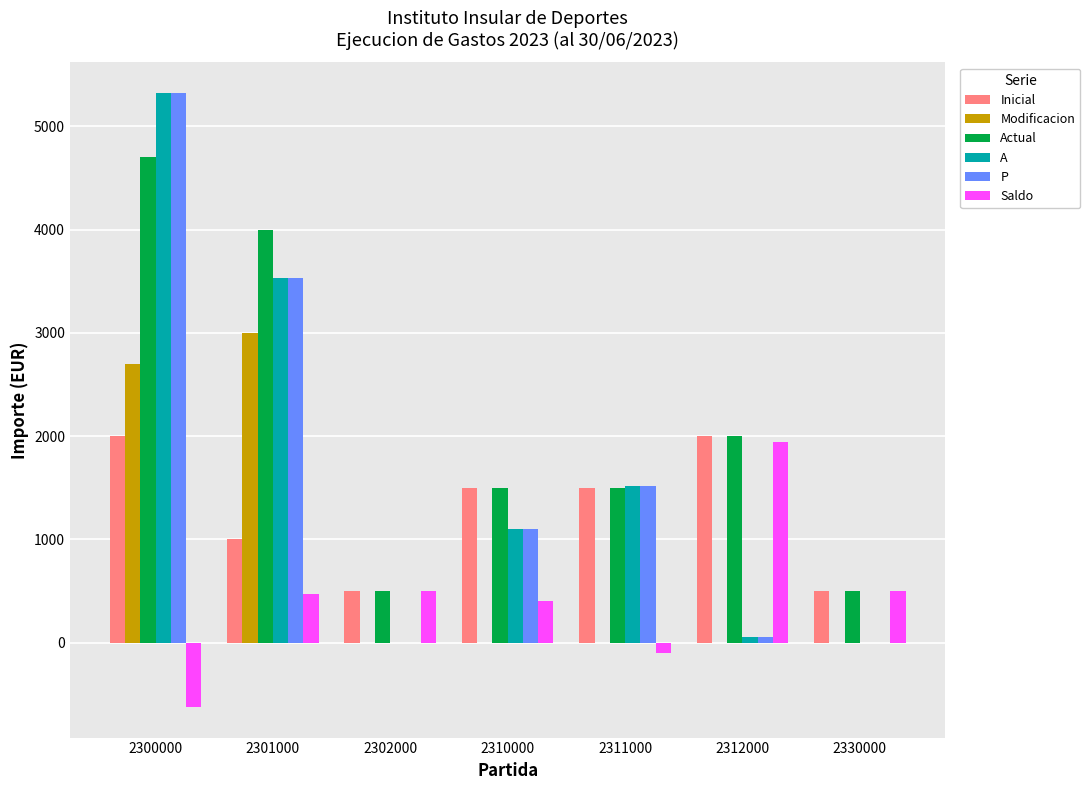

Are the bars horizontal?

No